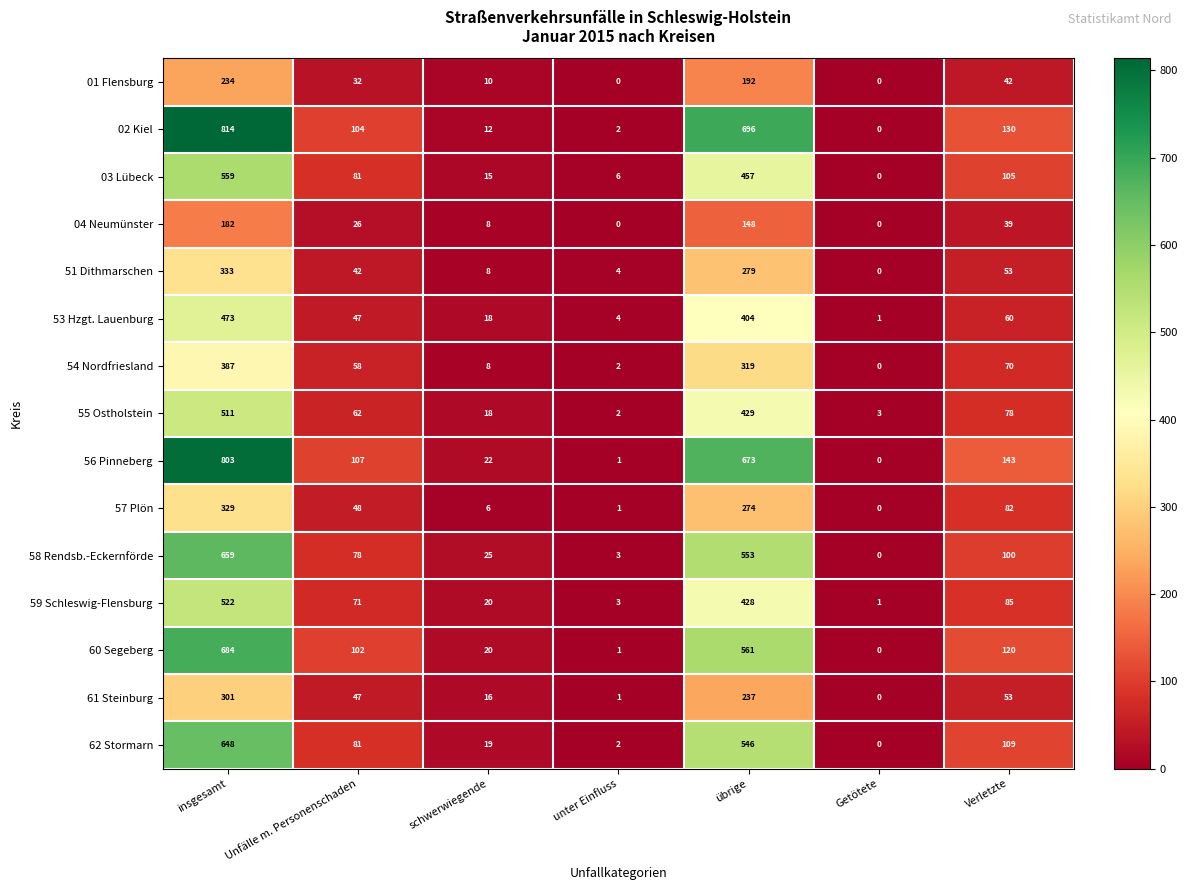

What is the difference between the second highest and minimum values in the 51 Dithmarschen series?

279